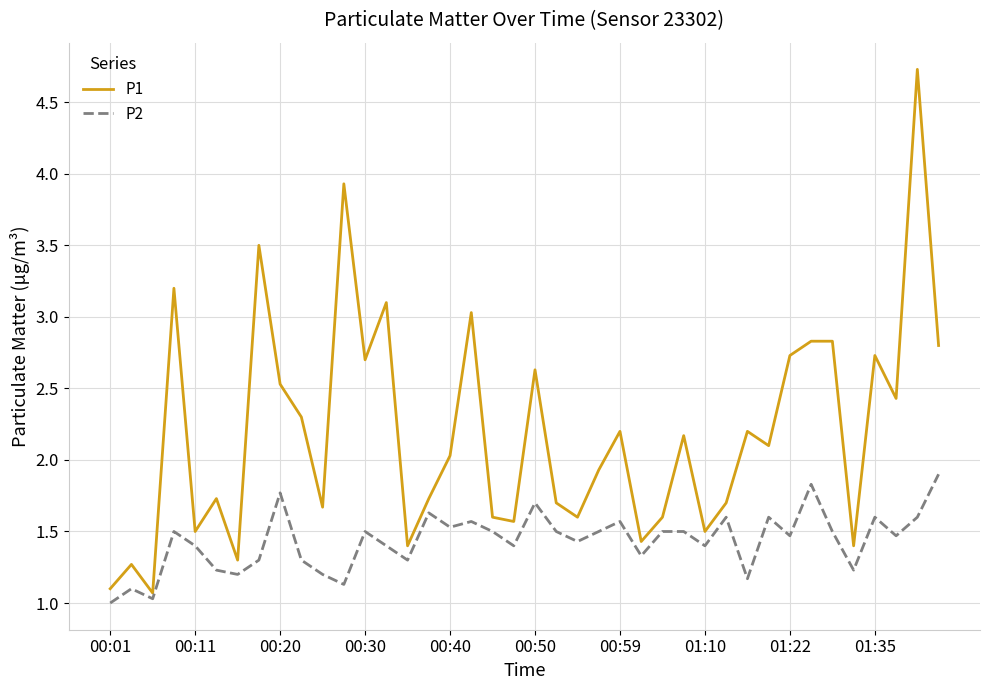

Rank the series by their average value, from highest to lowest.

P1, P2